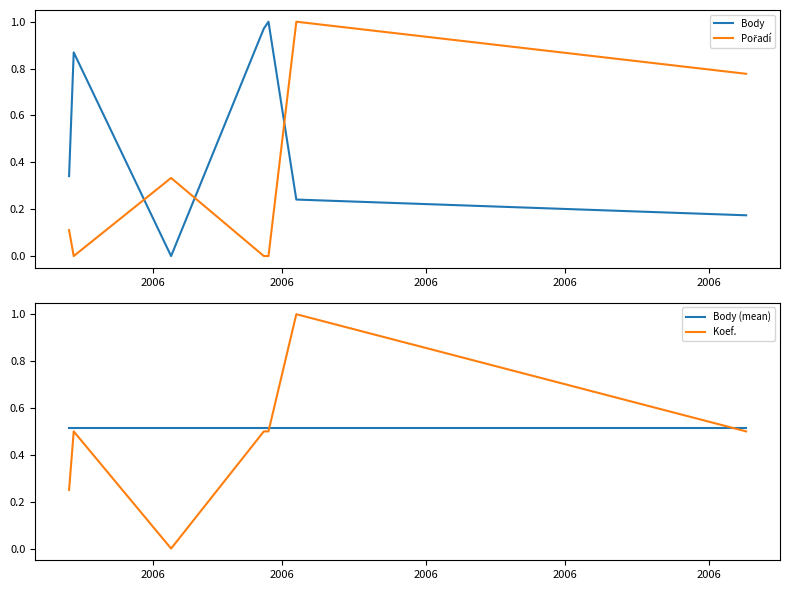

At which label does Body reach its minimum?

2006